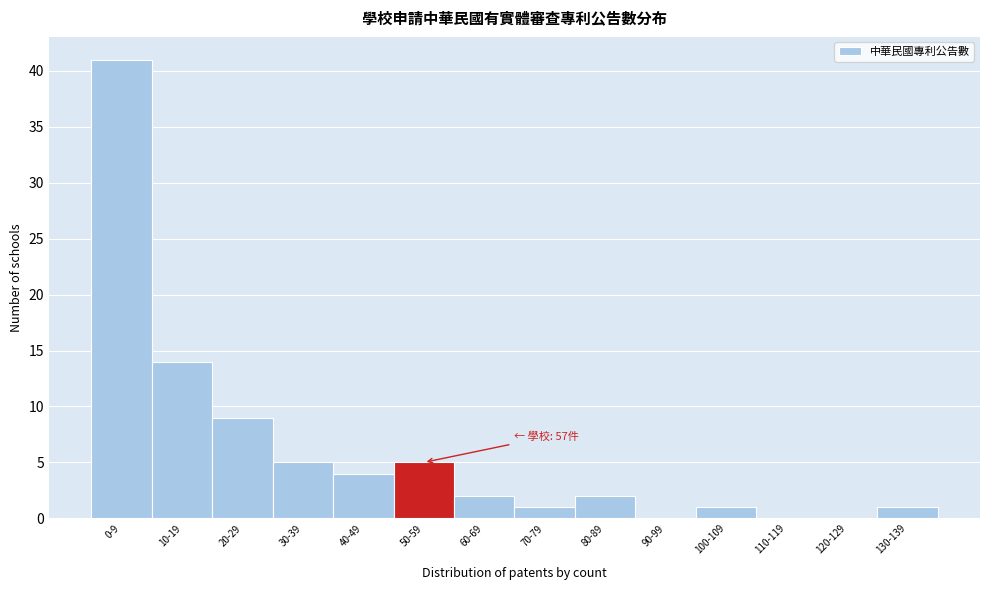

Reading left to right, what are all the values shown in this chart?

0-9=41	10-19=14	20-29=9	30-39=5	40-49=4	50-59=5	60-69=2	70-79=1	80-89=2	90-99=0	100-109=1	110-119=0	120-129=0	130-139=1